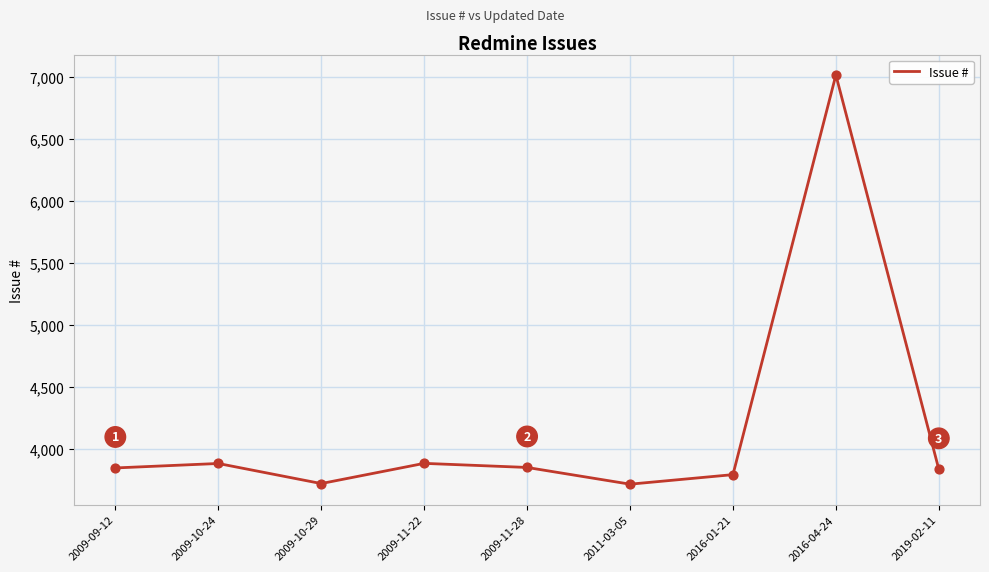

What is the change in value from 2009-11-22 to 2016-01-21?

-91